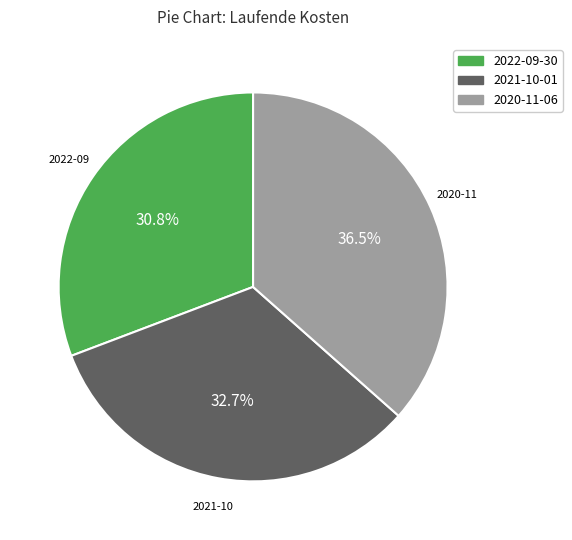

Approximately how many times larger is the value at 2020-11-06 compared to 2022-09-30?

1.2